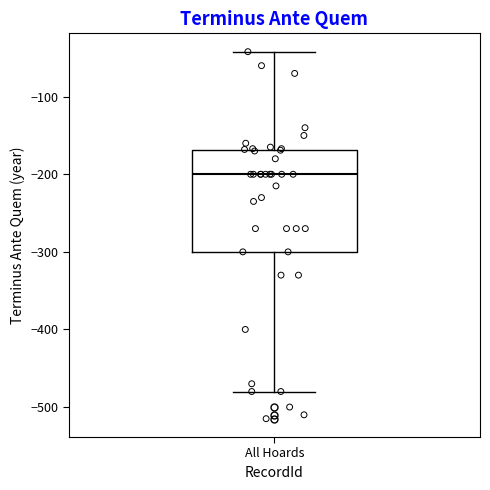

Transcribe this box plot: give where the median line is, the range the box spans, and where the two whiskers end, as read against the y-axis. The values are not printed on the chart, so give them approximately, as read against the axis.

median -200, box -300 to -170, whiskers -480 to -40